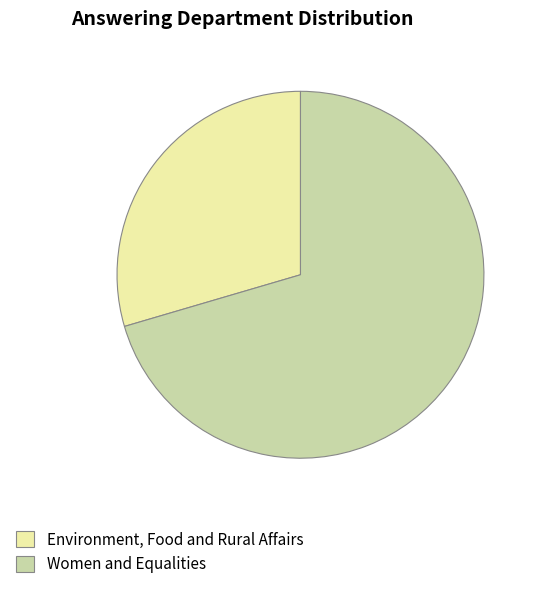

Rank the categories by value from highest to lowest.

Women and Equalities, Environment, Food and Rural Affairs